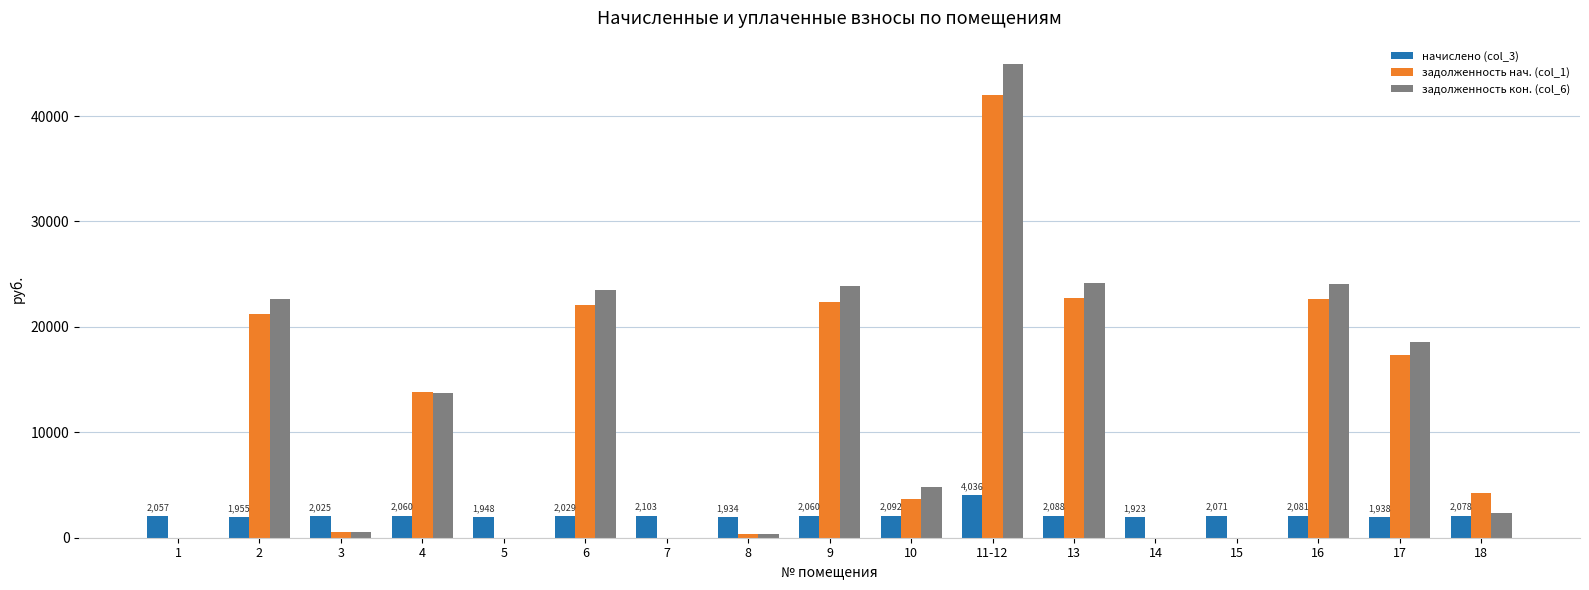

At which label does задолженность кон. (col_6) reach its peak?

11-12